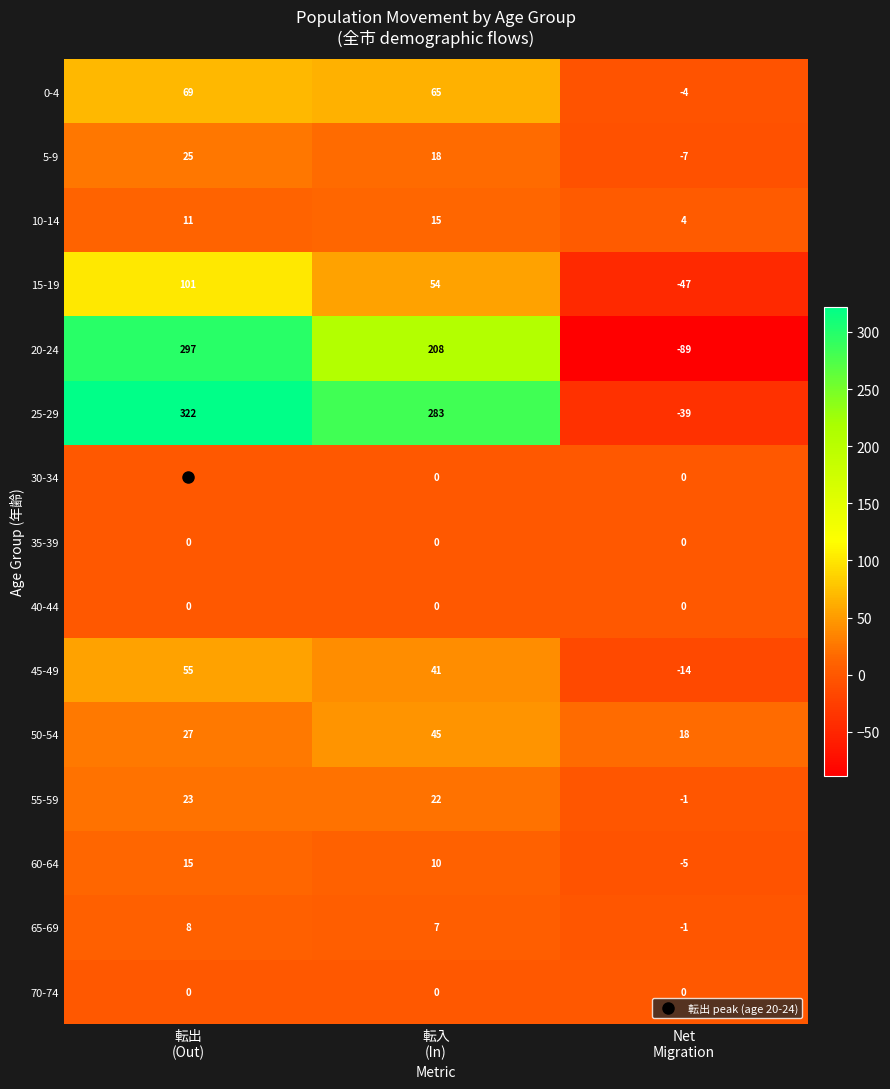

What is the difference between the maximum and minimum values in the 10-14 series?

11